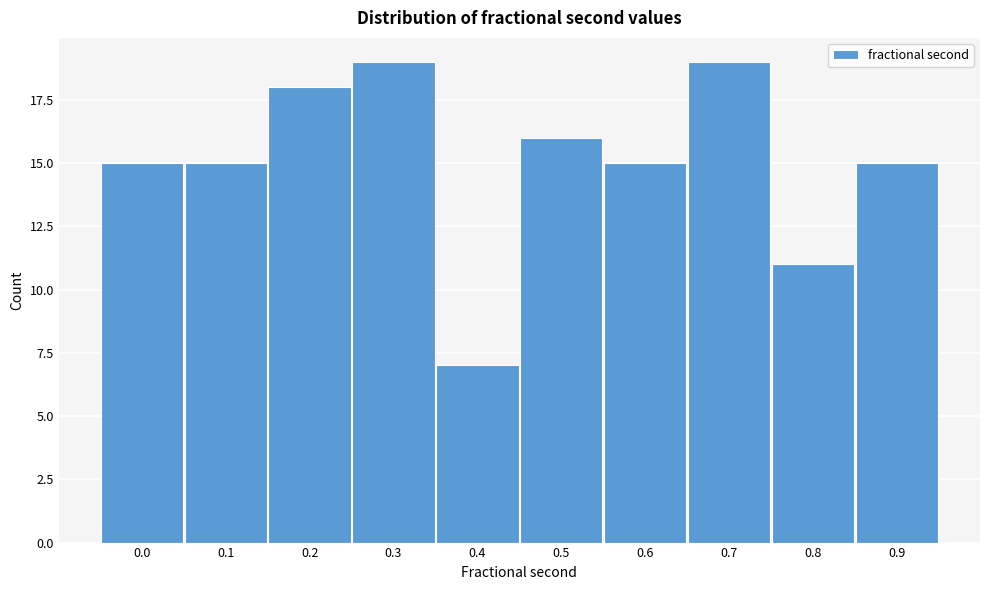

Reading right to left, transcribe all the data shown in this chart.

15	11	19	15	16	7	19	18	15	15